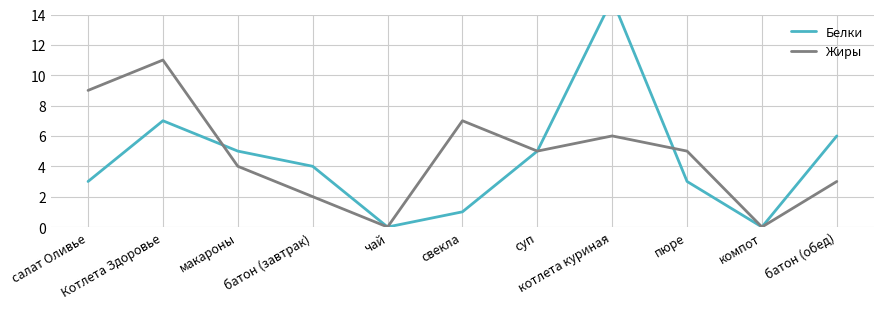

Count the number of categories in the chart.

11